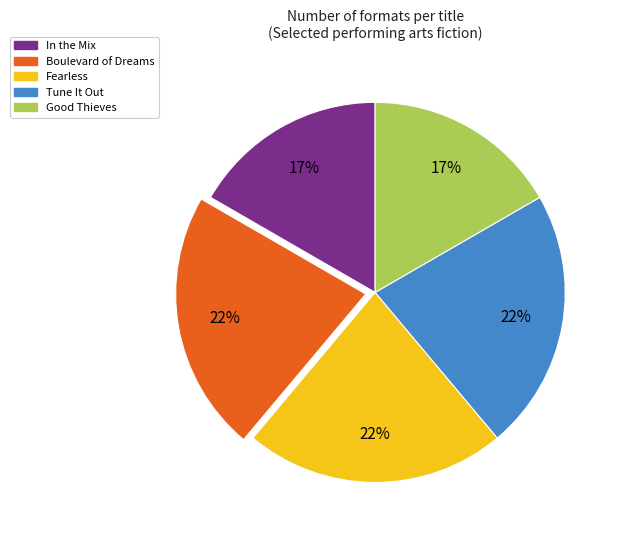

To the nearest percent, what is the average slice percentage?

20%